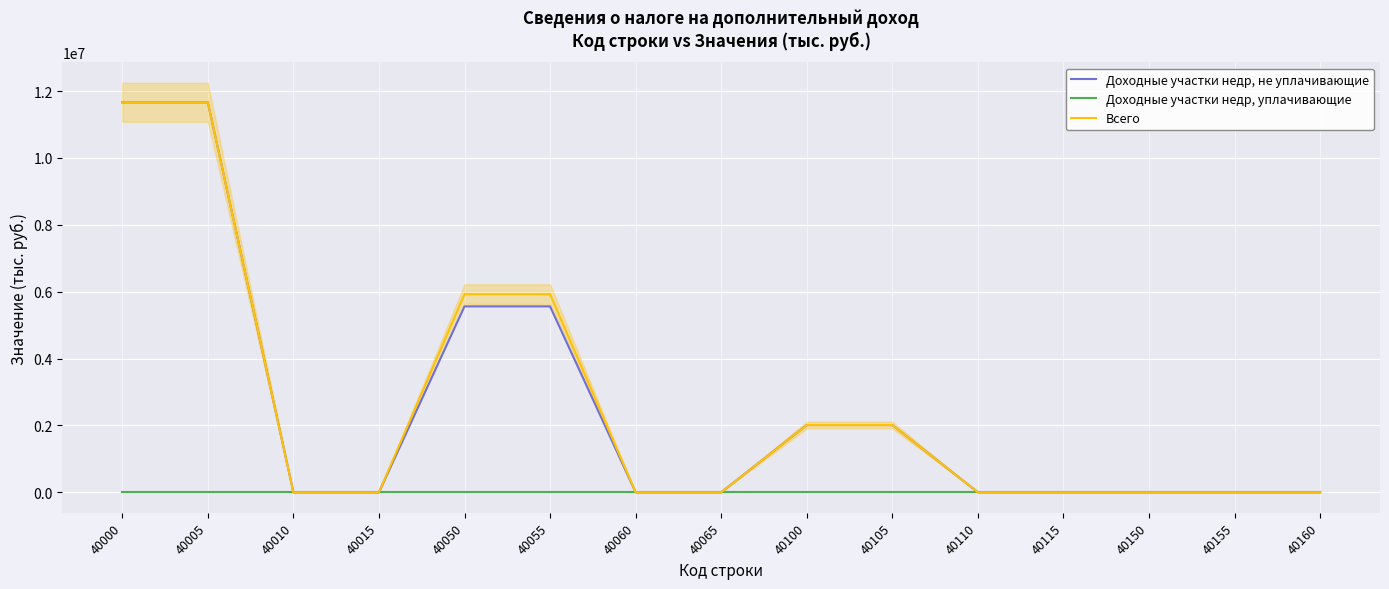

What is the difference between the maximum and minimum values in the Доходные участки недр, не уплачивающие series?

11664793